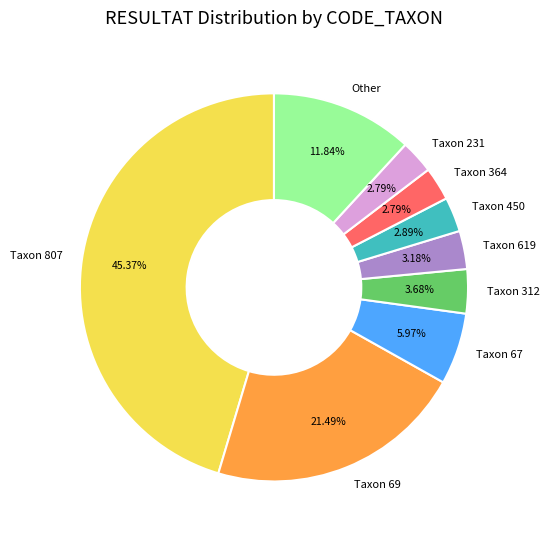

What is the ratio of the value at Other to the value at Taxon 69?

0.6